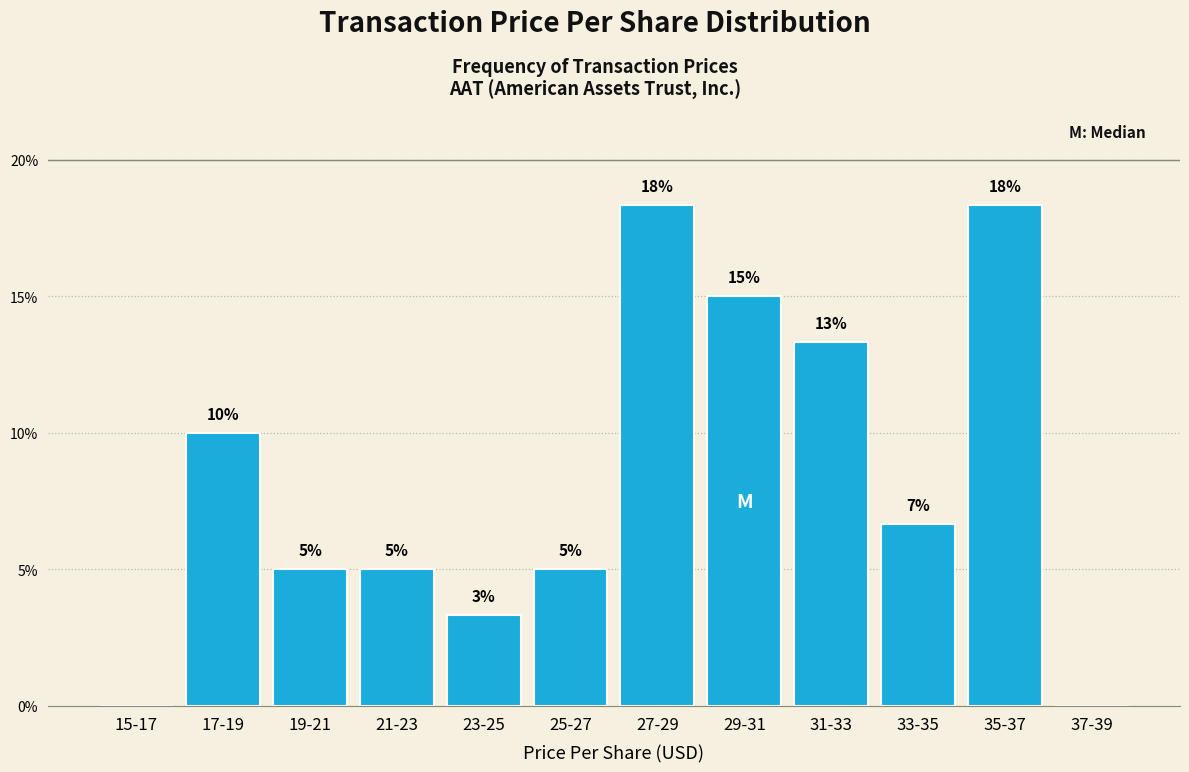

Is it true that the value at 17-19 is 10.0?

True